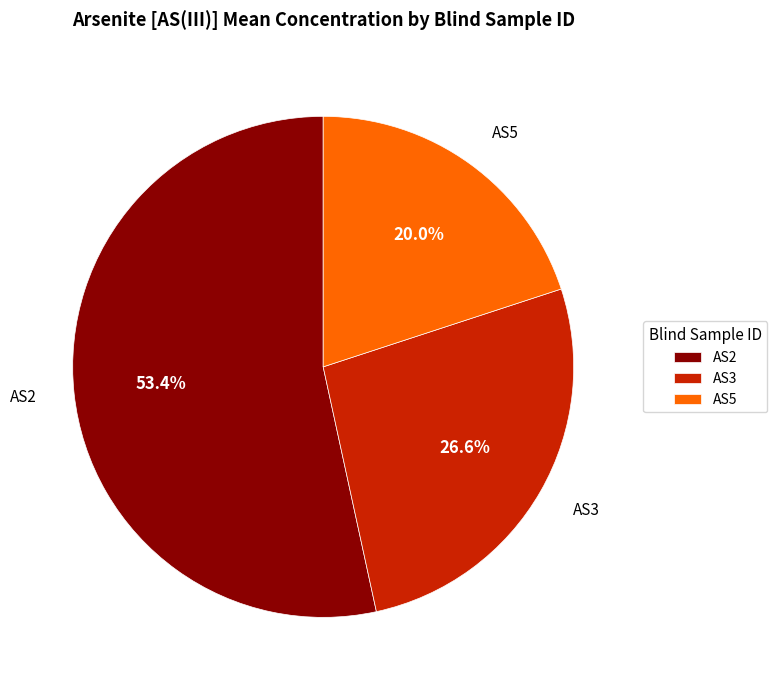

Between AS2 and AS3, which is larger?

AS2